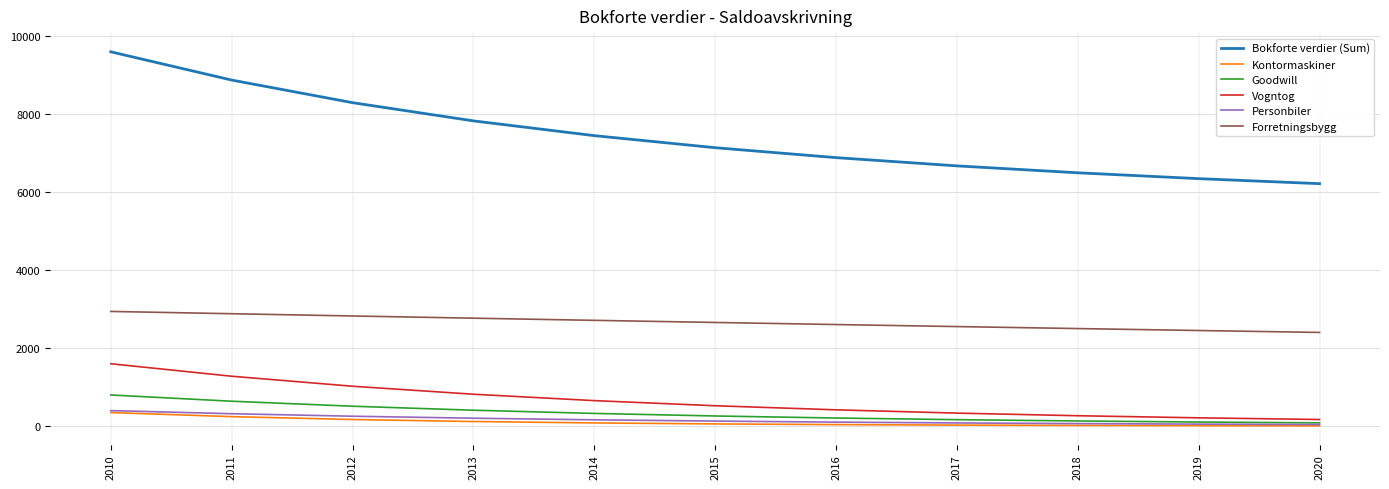

Is the value of Personbiler at 2020 greater than the value of Forretningsbygg at 2016?

No